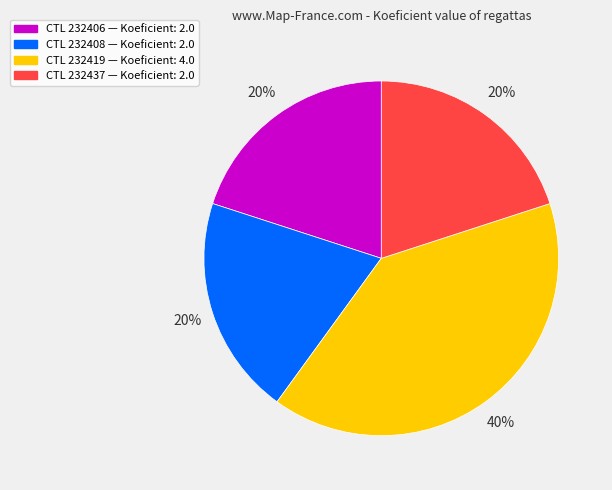

Is there a majority slice in this chart?

No